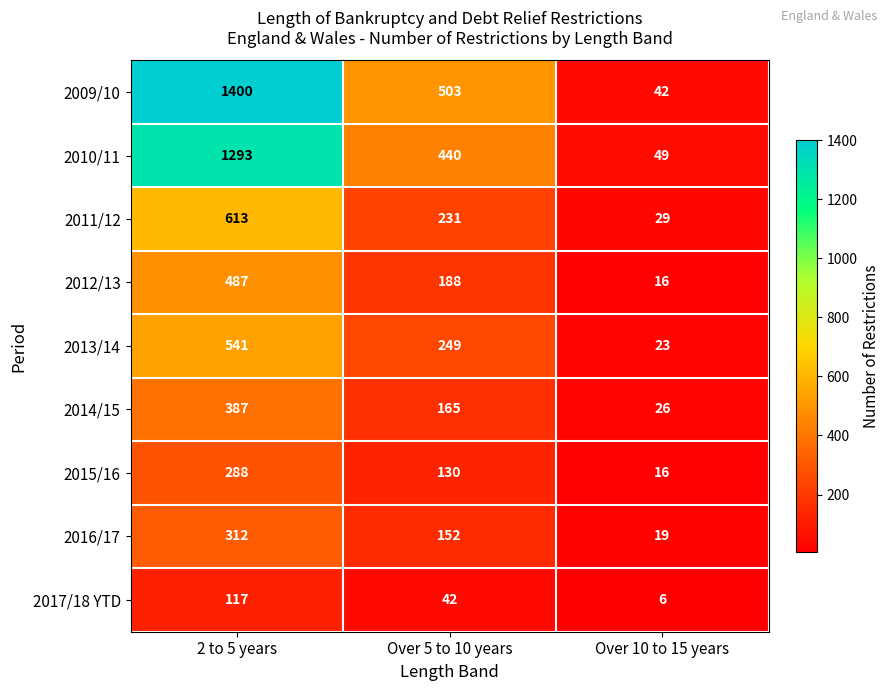

What is the smallest value displayed?

6